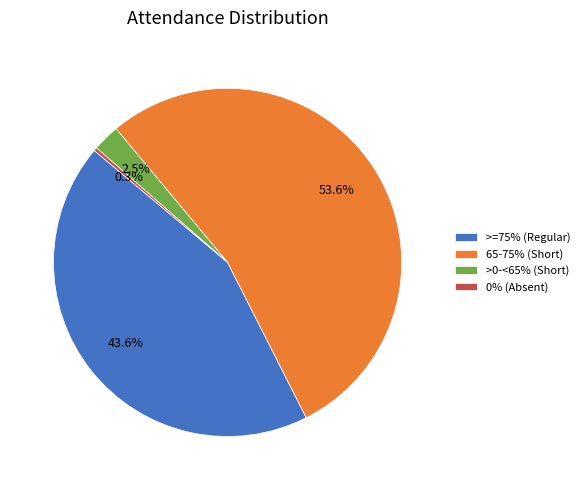

What percentage is NOT represented by >0-<65% (Short)?

97.5%